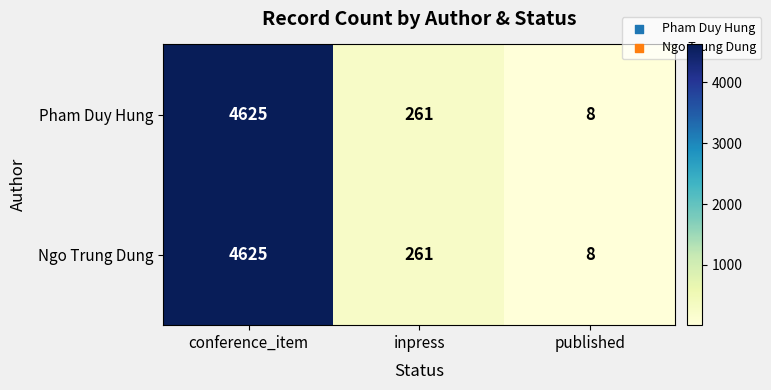

At which category is the sum across all series the highest?

conference_item